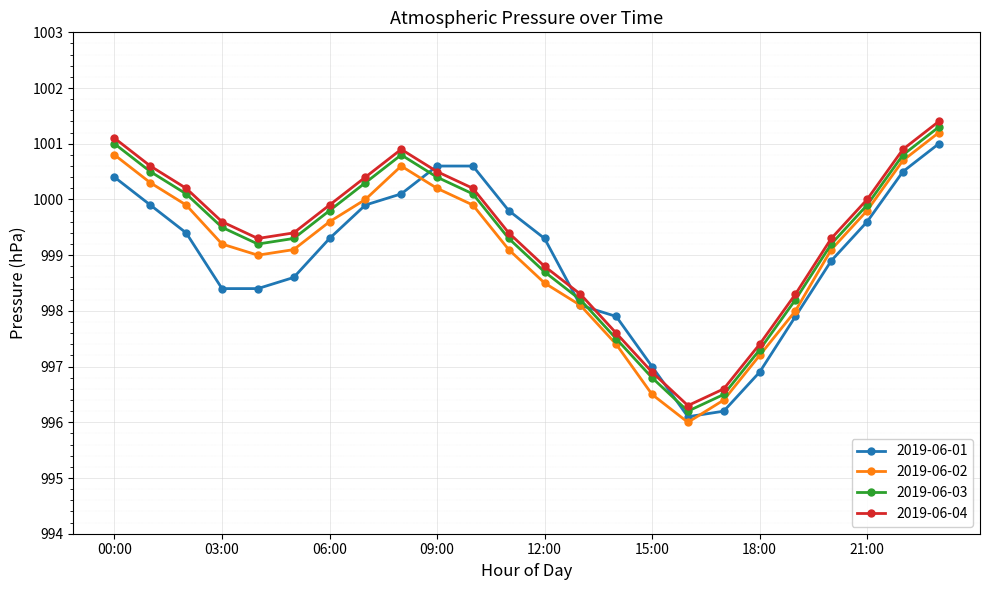

What is the smallest value displayed?

996.0